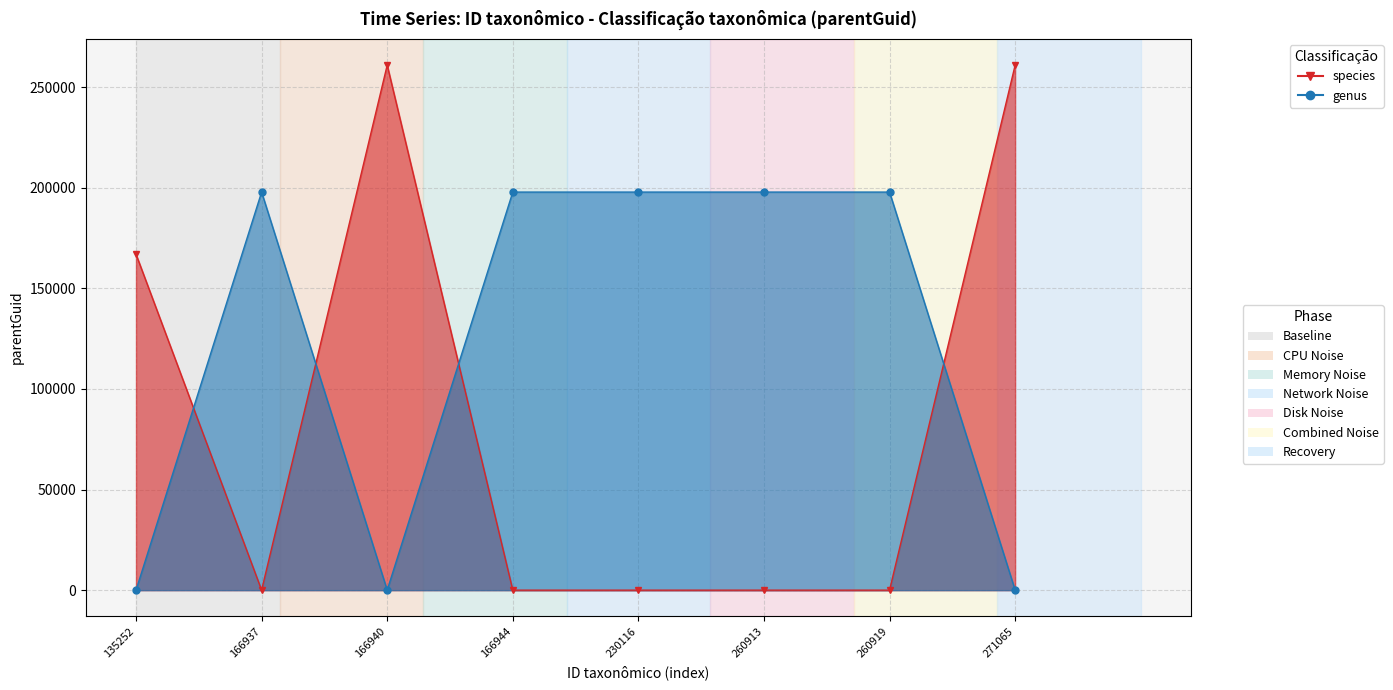

Which has a higher value, 260919 or 271065?

271065